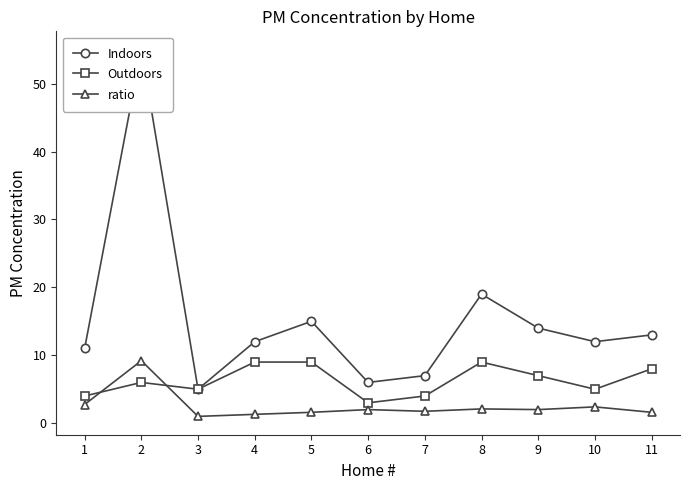

Which series changed the most between 4 and 9?

Indoors